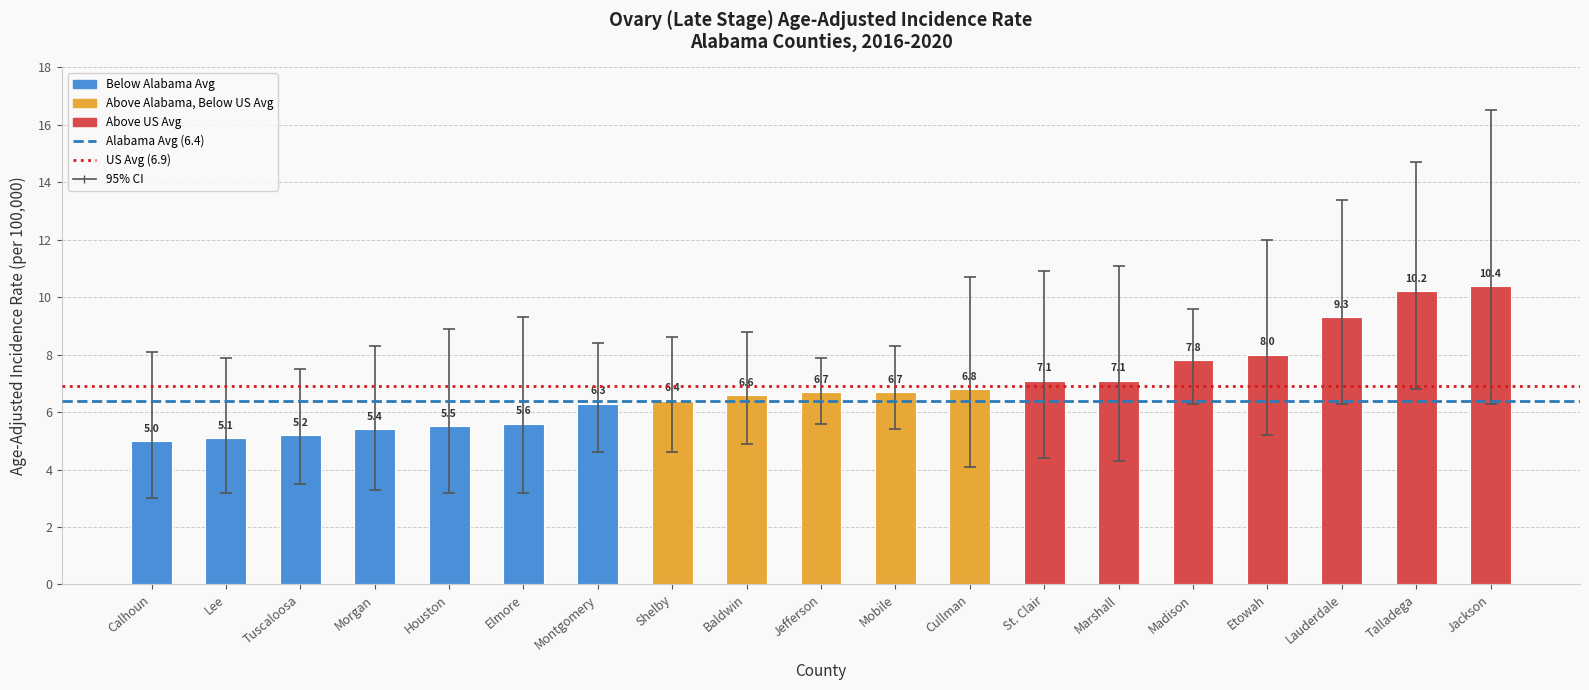

How many data points does each series have?

19